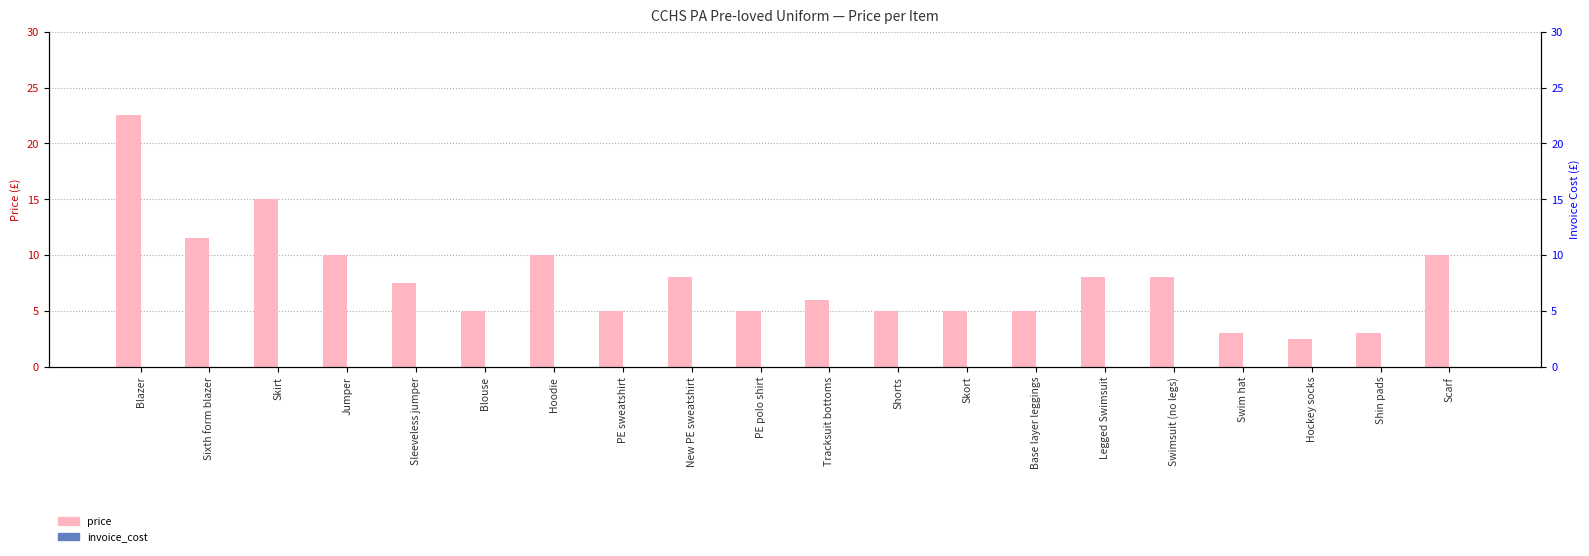

List the labels in order of invoice_cost value, smallest first.

Blazer, Sixth form blazer, Skirt, Jumper, Sleeveless jumper, Blouse, Hoodie, PE sweatshirt, New PE sweatshirt, PE polo shirt, Tracksuit bottoms, Shorts, Skort, Base layer leggings, Legged Swimsuit, Swimsuit (no legs), Swim hat, Hockey socks, Shin pads, Scarf